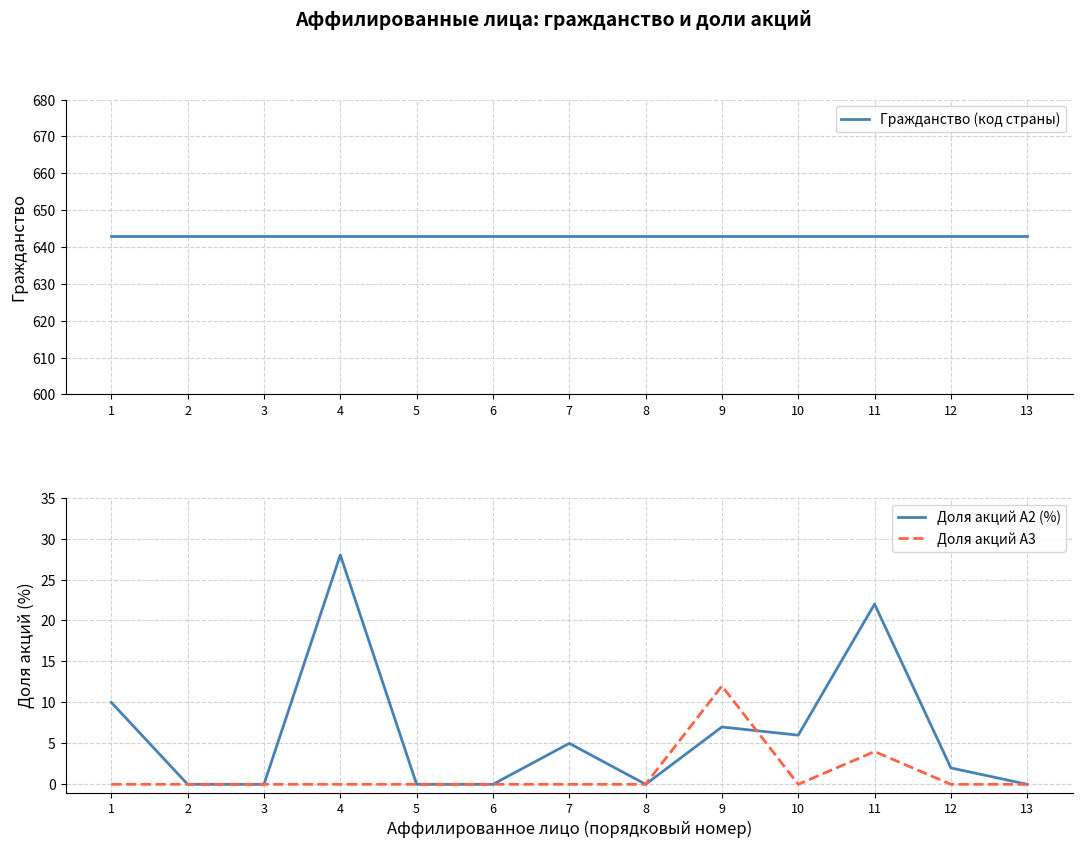

What are all the series names shown in the legend?

Гражданство (код страны), Доля акций A2 (%), Доля акций A3